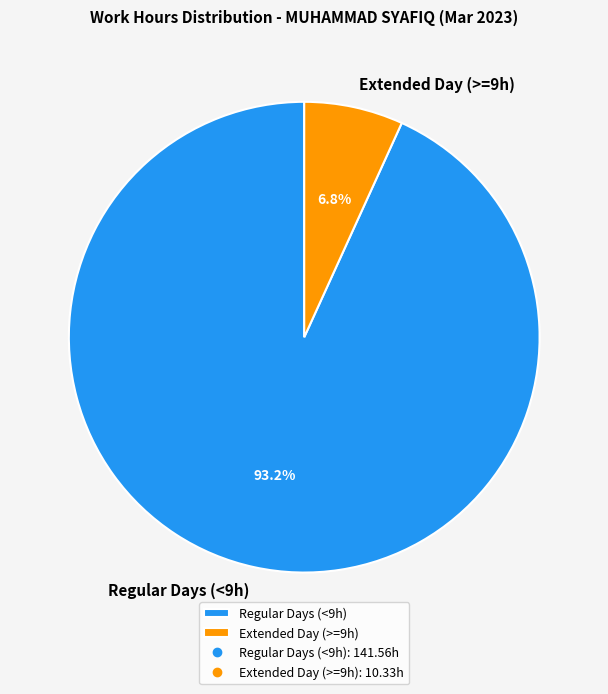

Does Regular Days (<9h) represent more than half of the total?

Yes